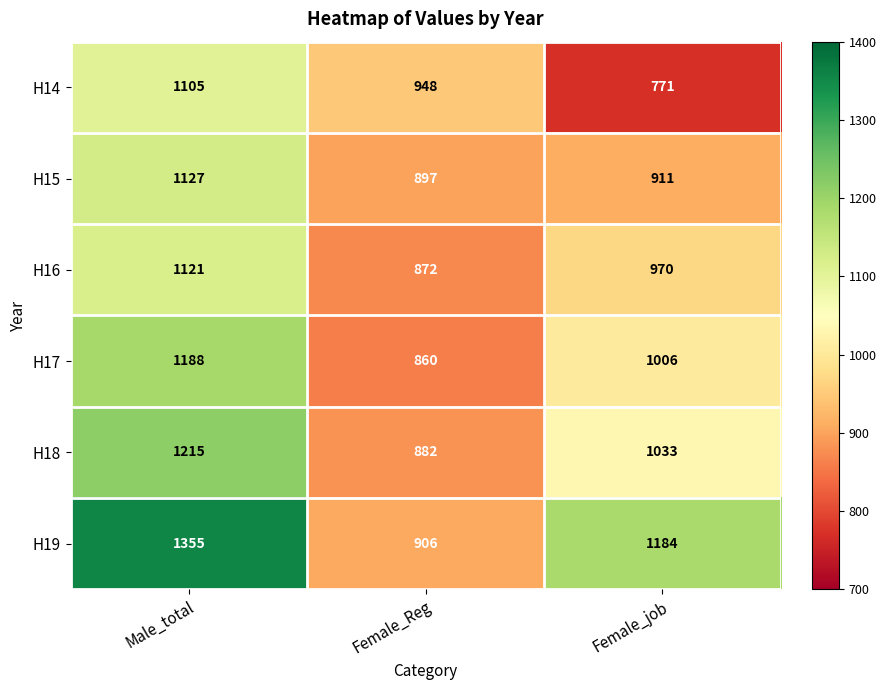

What is the sum of all H17 values?

3054